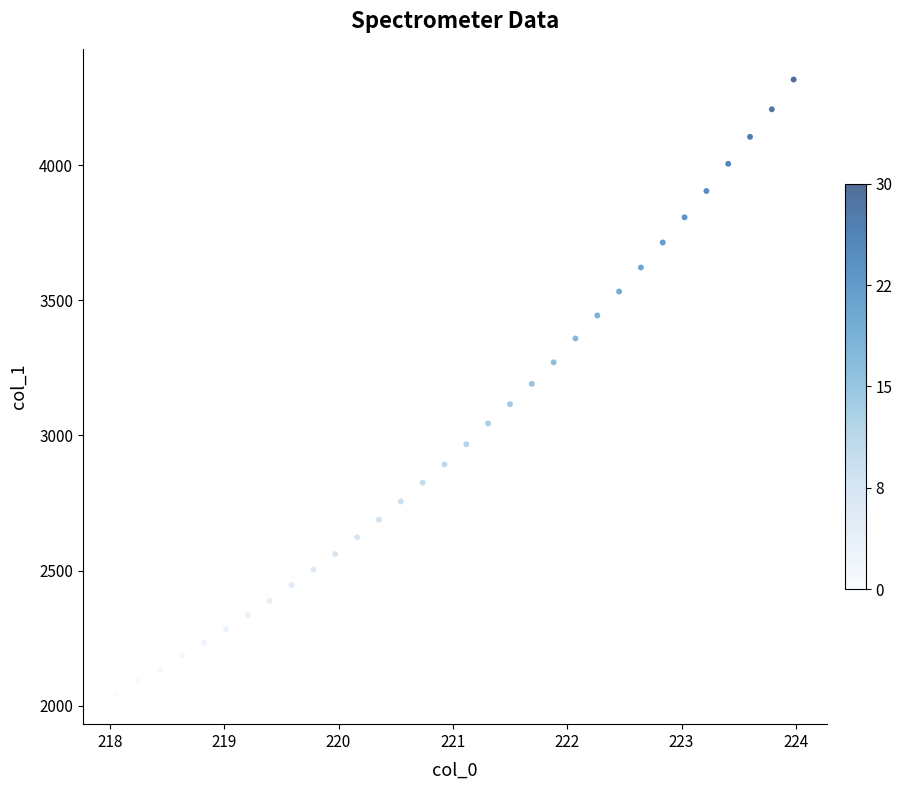

What is the range of Y values (max minus min)?

2272.0